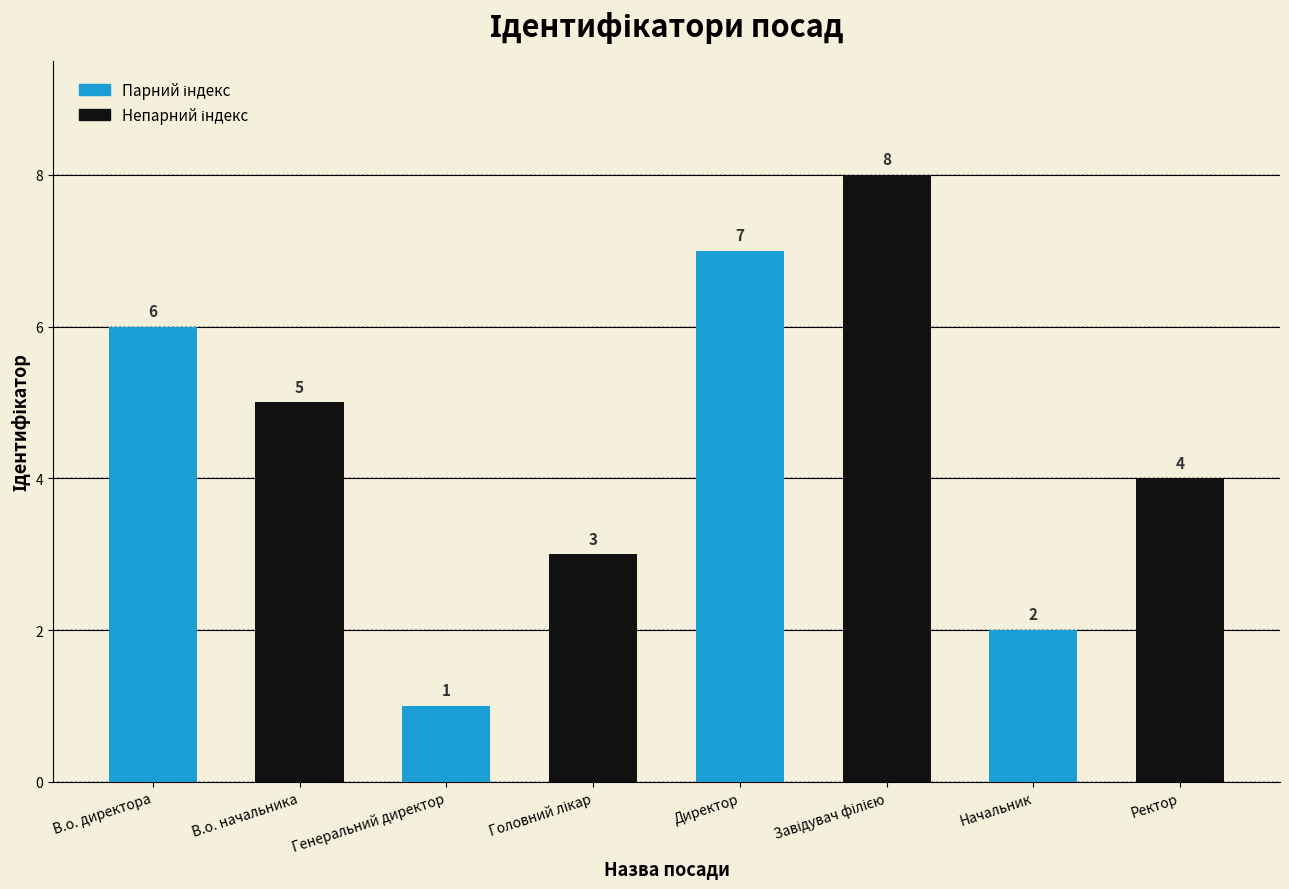

Which has a higher value, Начальник or Директор?

Директор